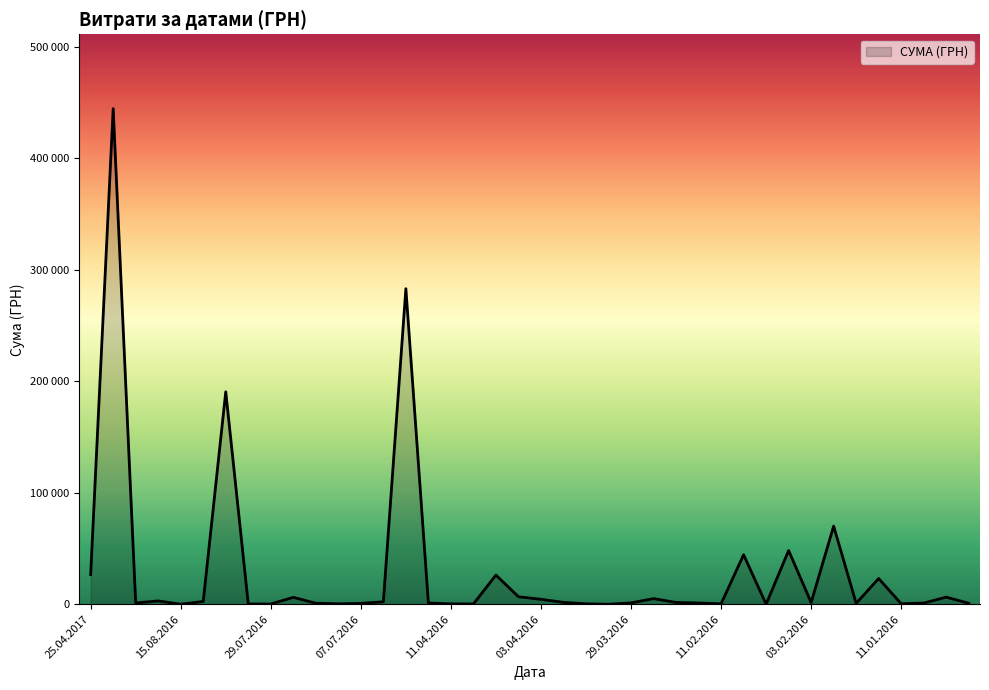

Does the chart have visible grid lines?

No